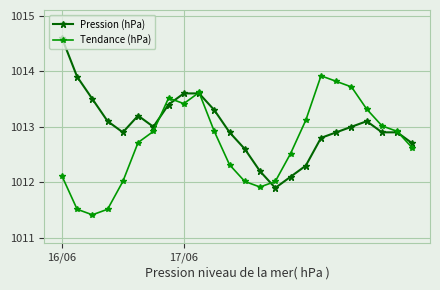

In Tendance (hPa), how many points are lower than both neighbors (excluding endpoints)?

3